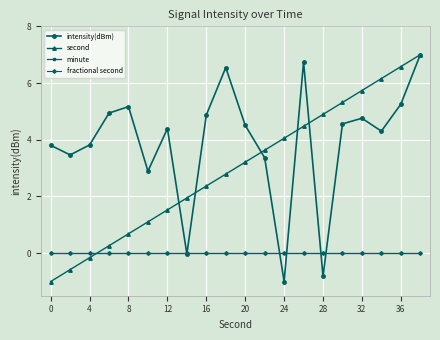

How many lines are shown in the chart?

4